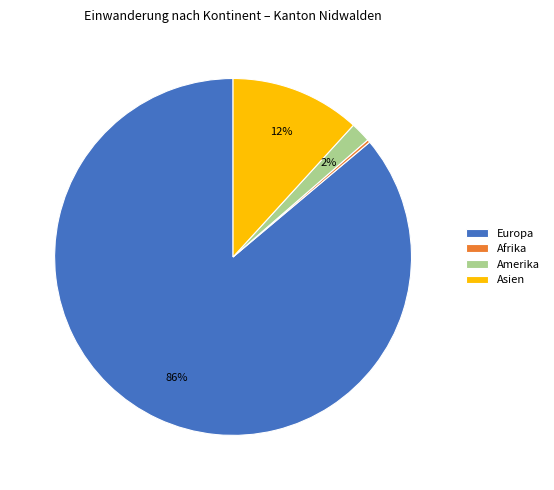

What is the largest slice in the pie chart?

Europa